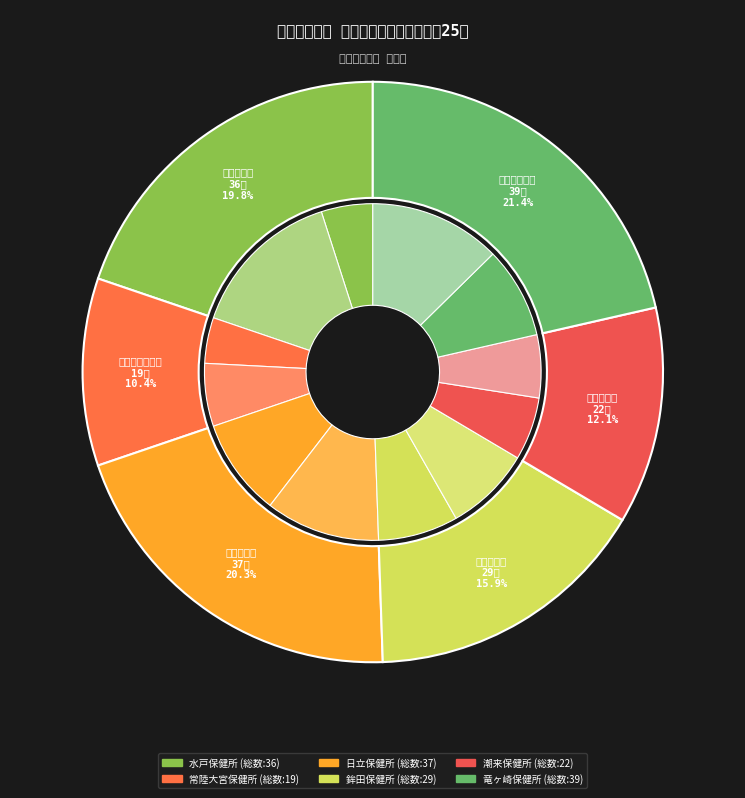

How much of the chart is everything except 鉾田保健所?

84.1%